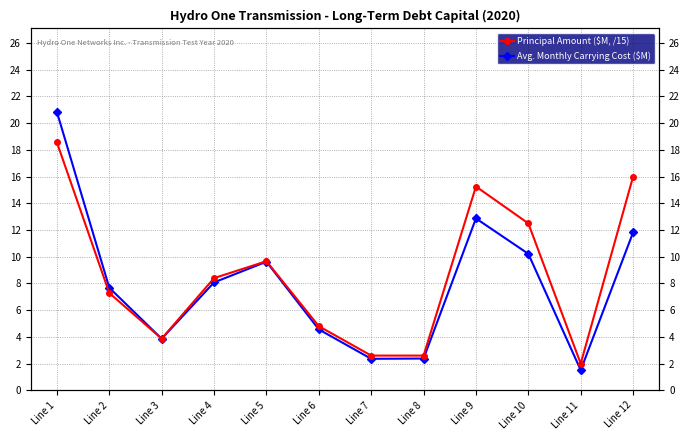

What is the approximate value of Principal Amount ($M, /15) at Line 8?

2.6